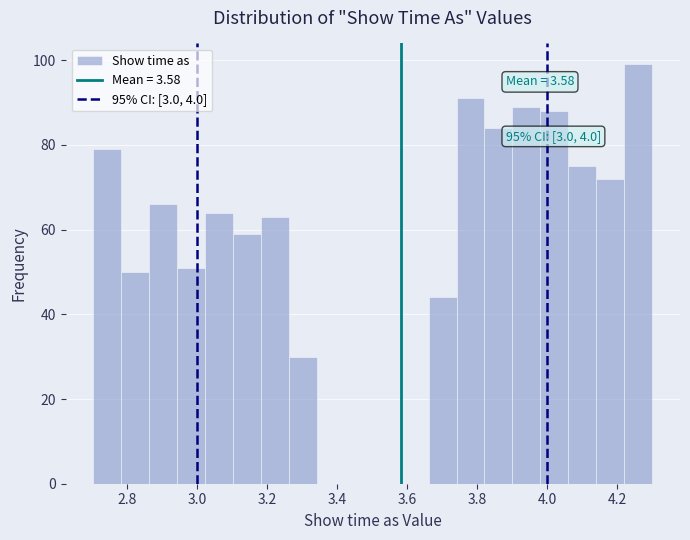

Read against the x-axis, roughly where is the centre of the tallest bar?

4.26